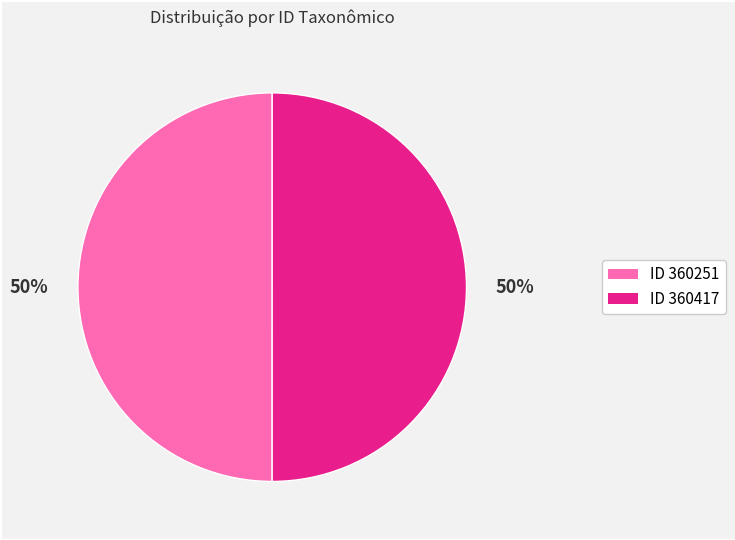

Count the number of slices in the pie.

2